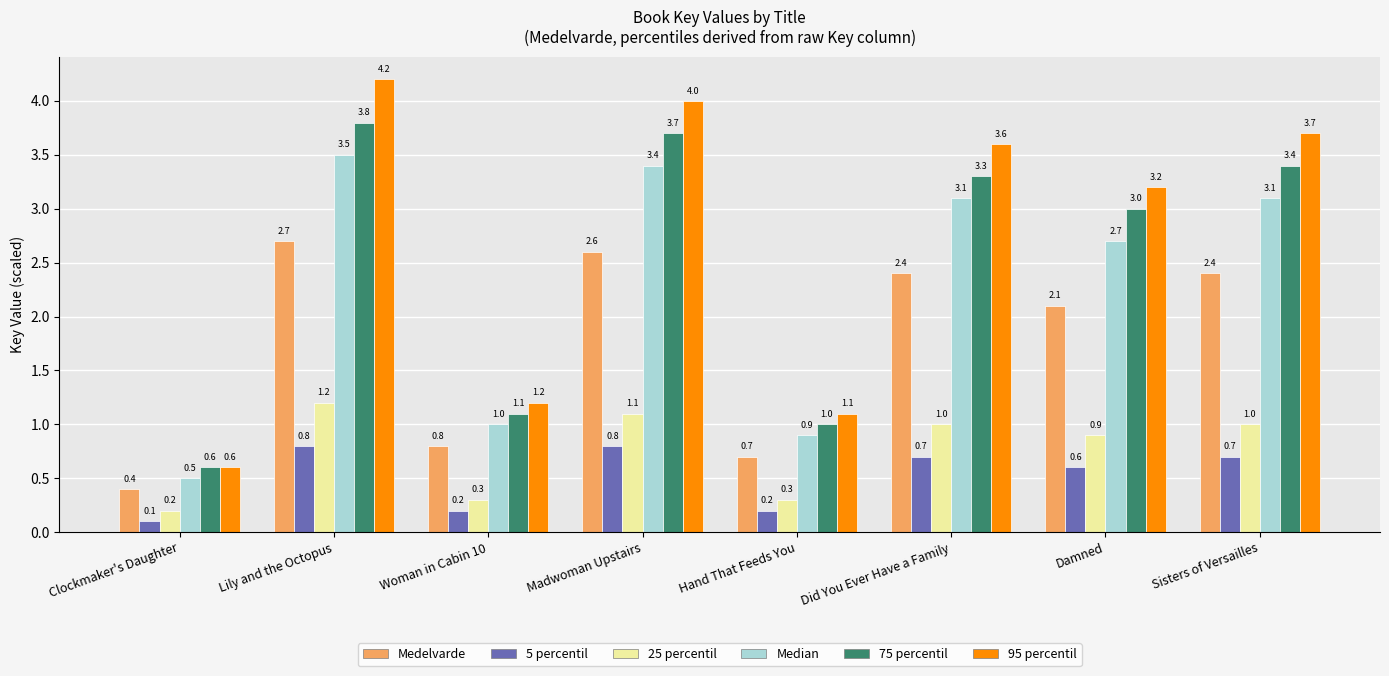

Reading left to right, extract all data points from this chart.

Medelvarde: 0.4	2.7	0.8	2.6	0.7	2.4	2.1	2.4
5 percentil: 0.1	0.8	0.2	0.8	0.2	0.7	0.6	0.7
25 percentil: 0.2	1.2	0.3	1.1	0.3	1.0	0.9	1.0
Median: 0.5	3.5	1.0	3.4	0.9	3.1	2.7	3.1
75 percentil: 0.6	3.8	1.1	3.7	1.0	3.3	3.0	3.4
95 percentil: 0.6	4.2	1.2	4.0	1.1	3.6	3.2	3.7